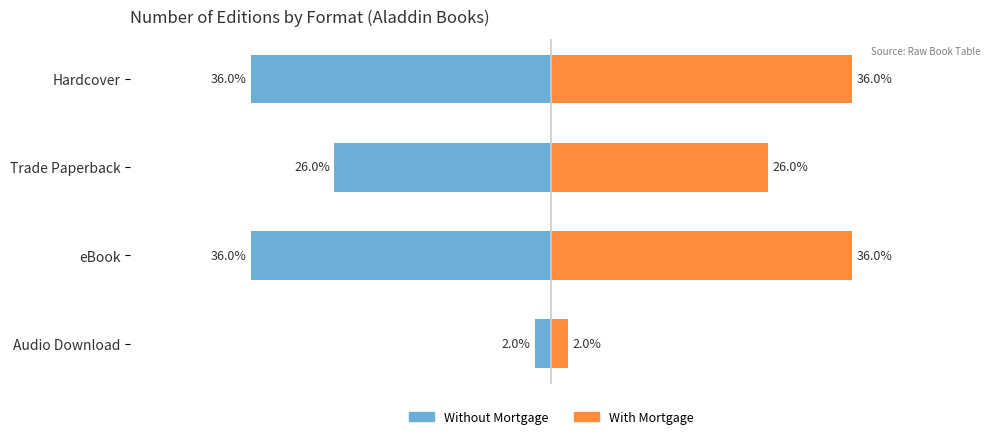

What are all the series names shown in the legend?

Without Mortgage, With Mortgage